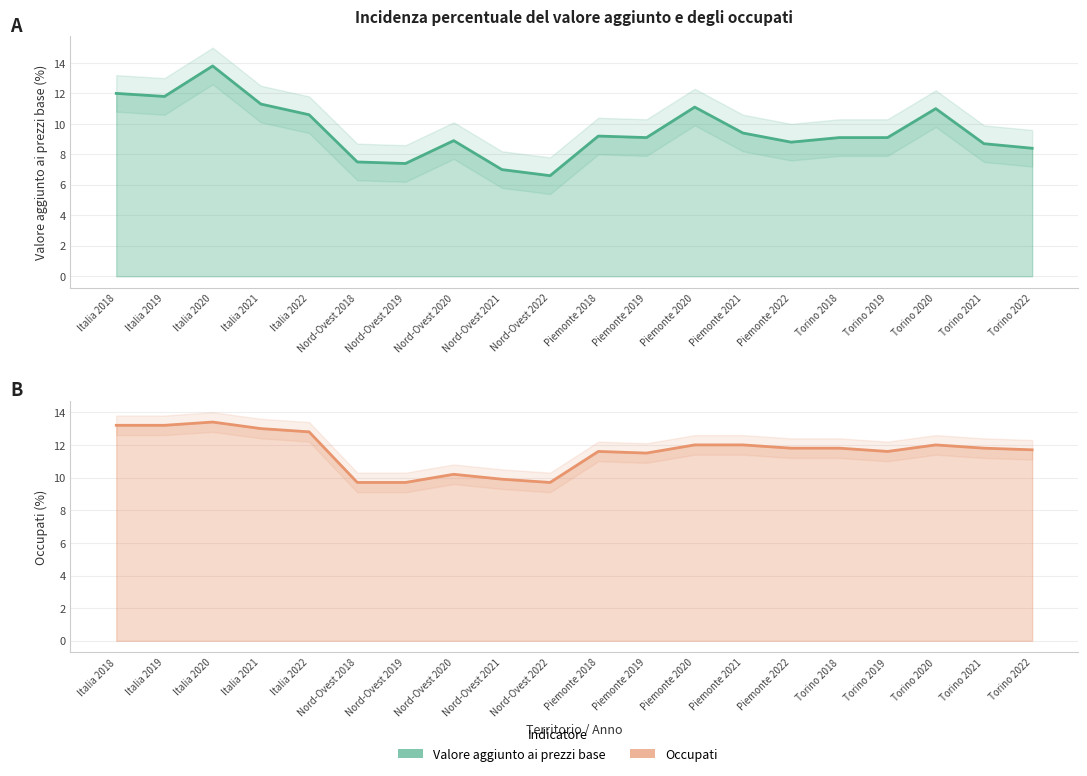

Where do Valore aggiunto ai prezzi base and Occupati first cross each other?

Italia 2019 and Italia 2020